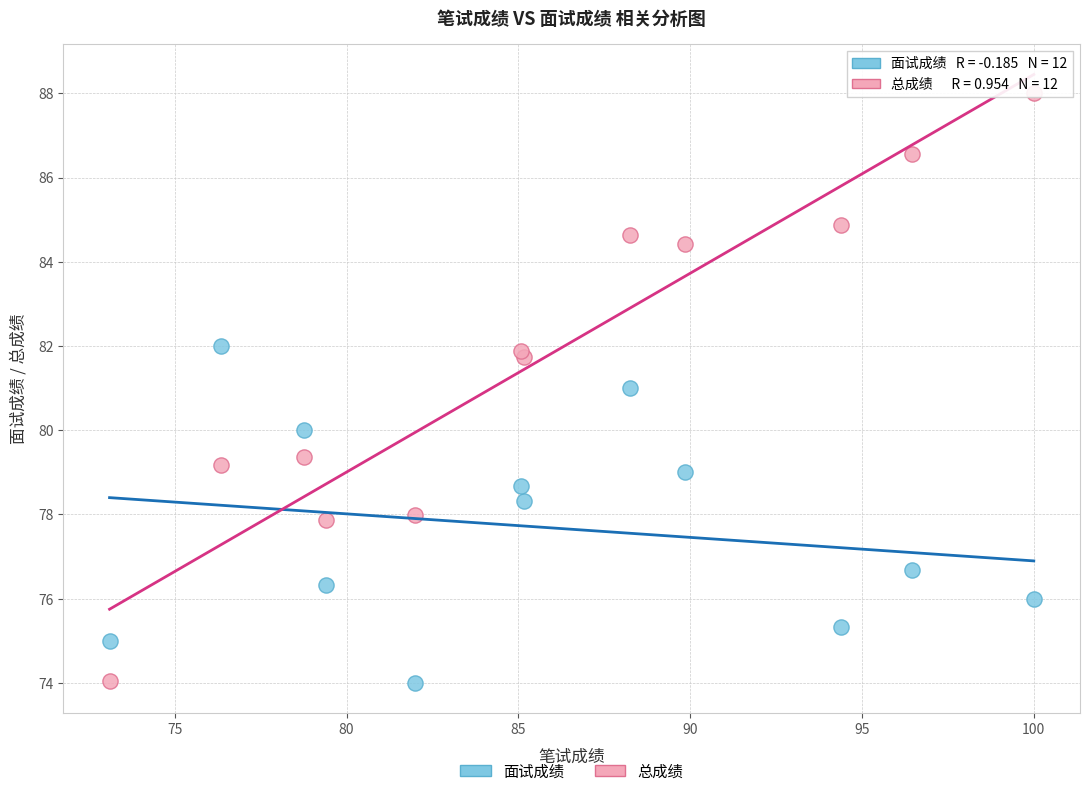

Which series has the largest Y range (max minus min)?

总成绩